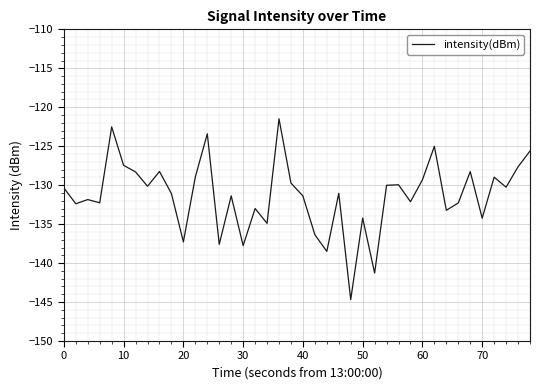

What is the minimum value shown in the chart?

-144.7